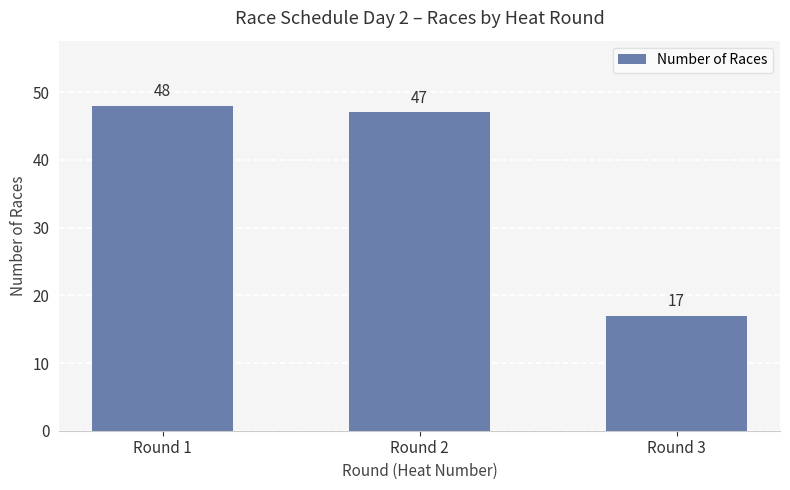

The chart shows a value of 76 at Round 2. True or false?

False